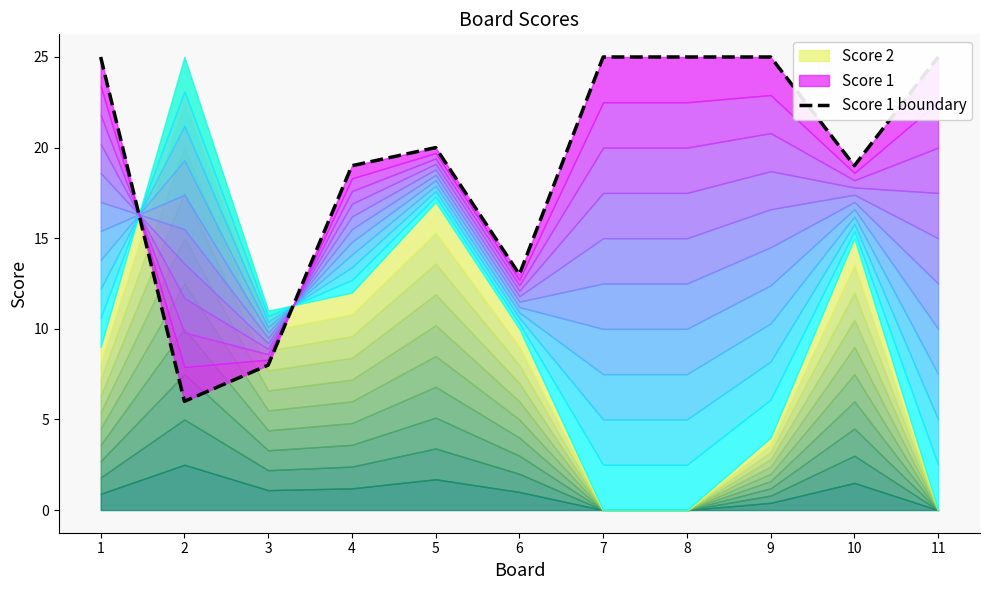

At which label does the data first exceed 20?

1